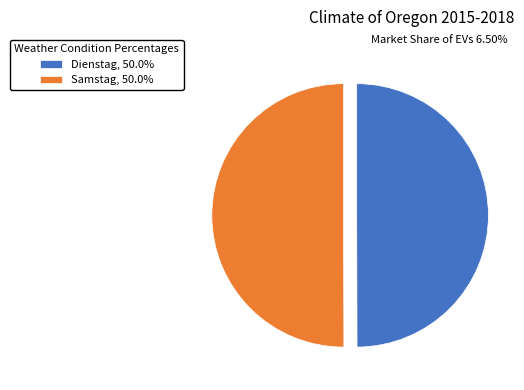

Combined, do Samstag, 50.0% and Dienstag, 50.0% account for over 50%?

Yes